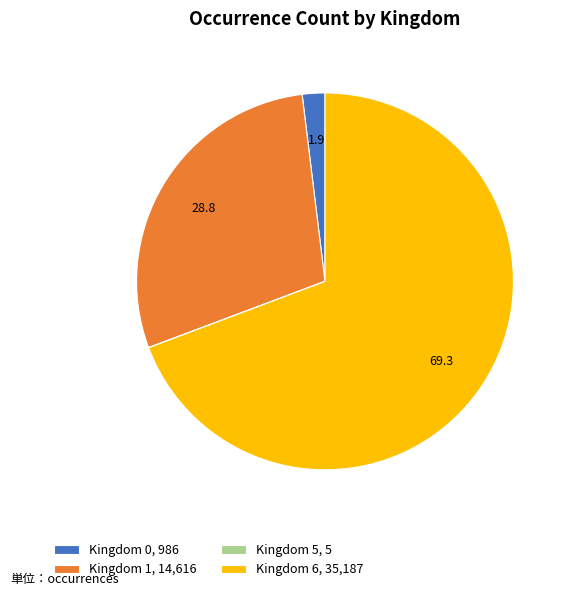

Is there any slice that represents more than half of the pie?

Yes